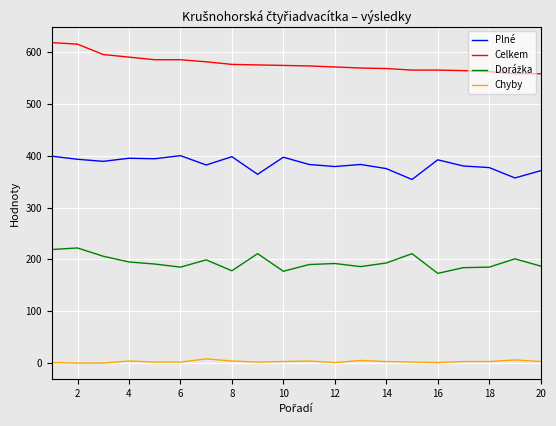

Which series has the largest total across all categories?

Celkem